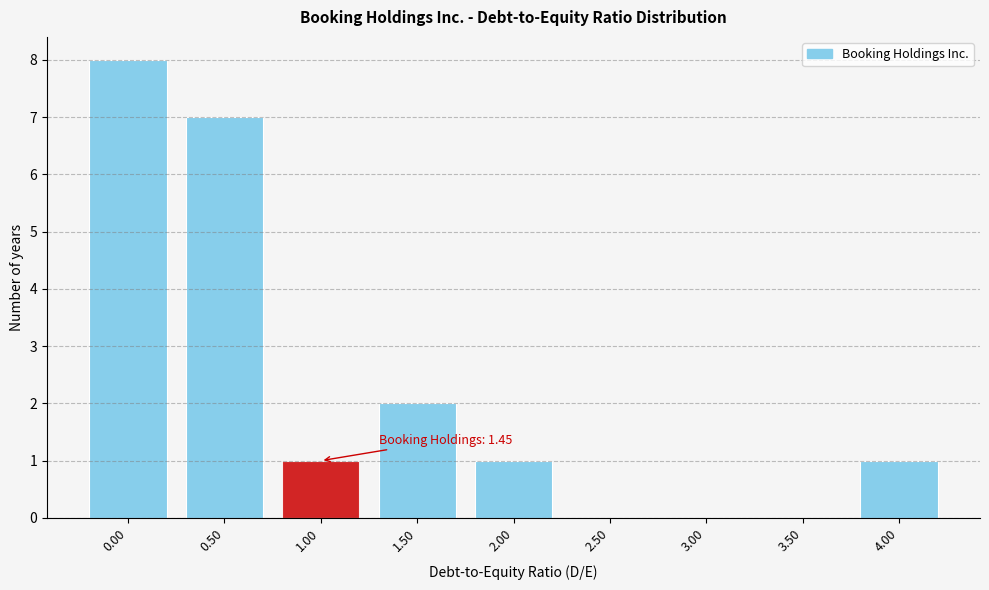

Reading right to left, transcribe all the data shown in this chart.

4.00=1	3.50=0	3.00=0	2.50=0	2.00=1	1.50=2	1.00=1	0.50=7	0.00=8